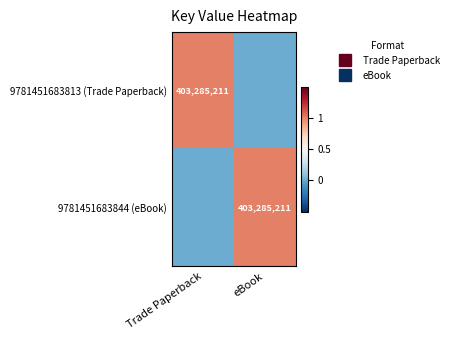

What is the difference between the maximum and minimum values in the 9781451683813 (Trade Paperback) series?

1